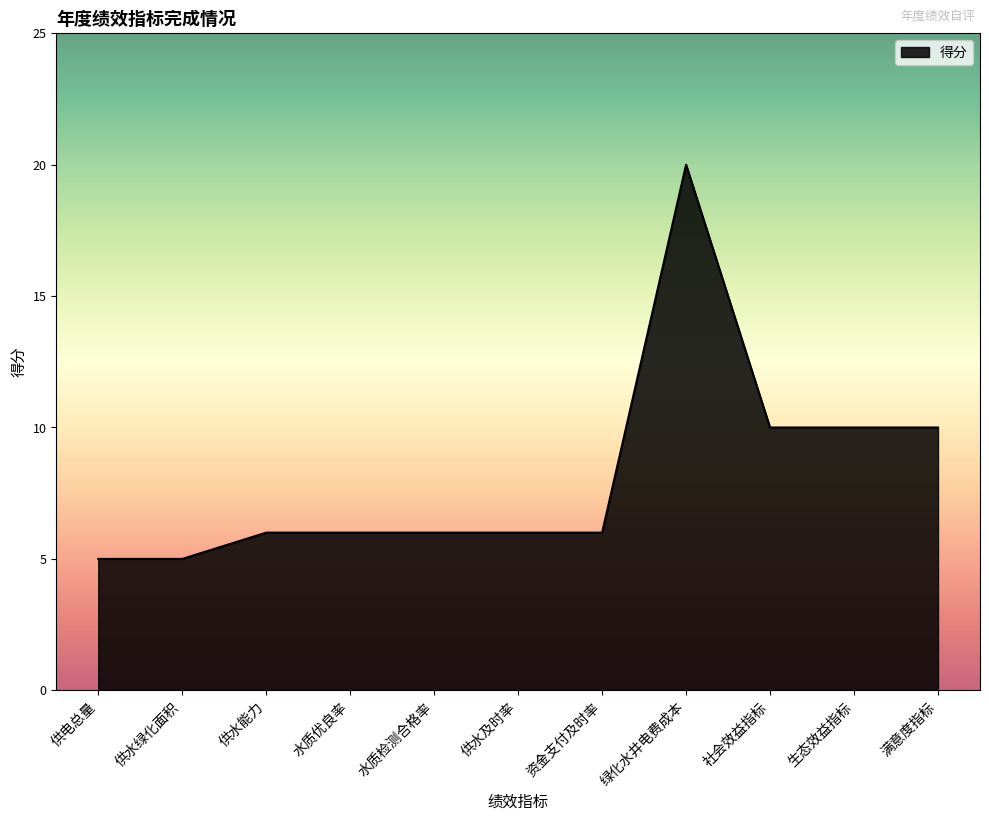

Approximately how many times larger is the value at 水质检测合格率 compared to 社会效益指标?

0.6